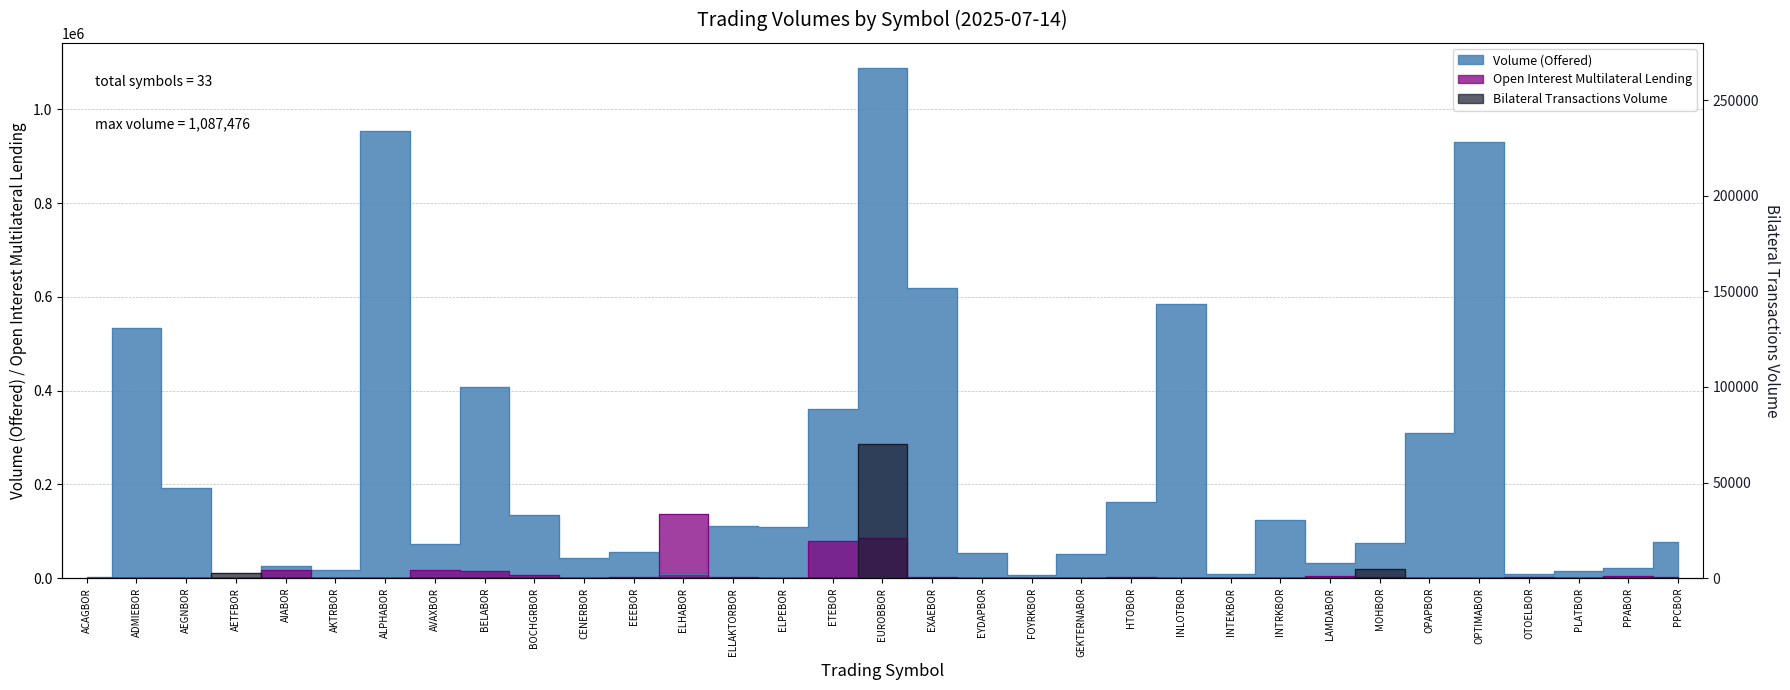

Which series has the widest spread of values?

Volume (Offered)